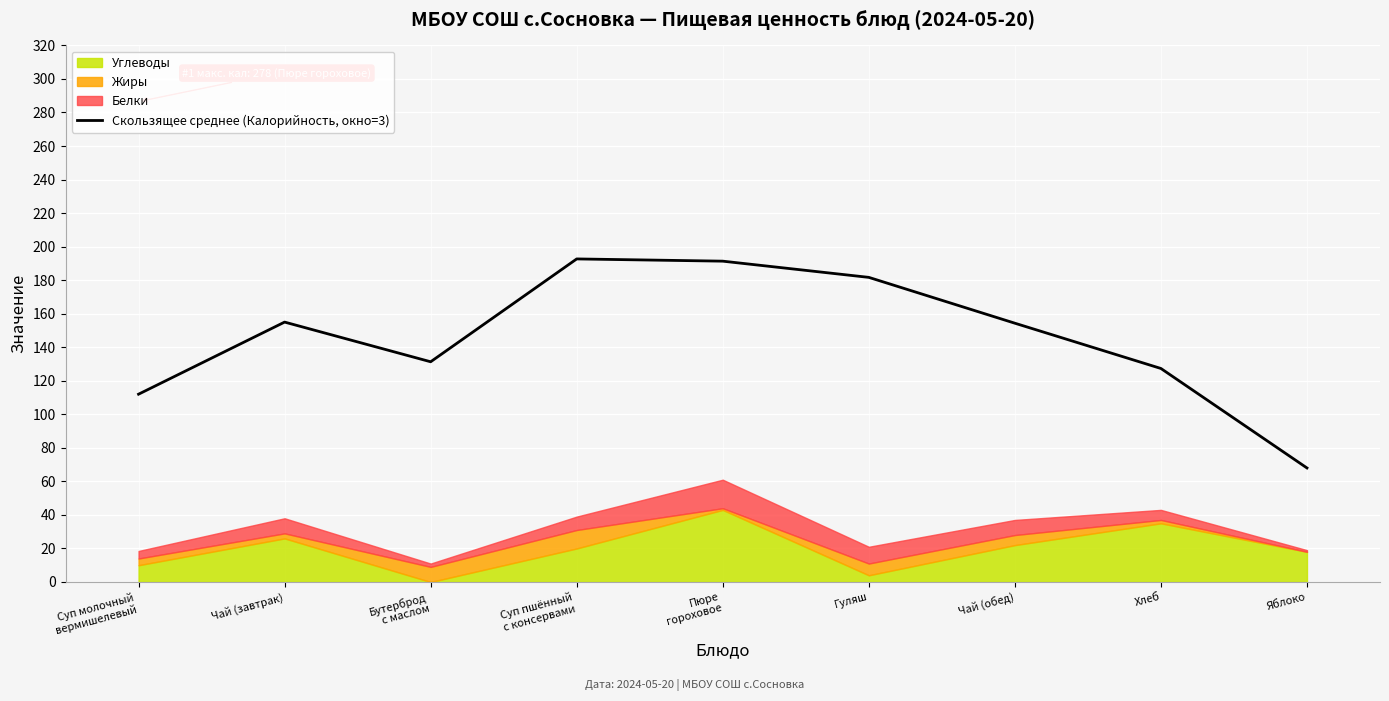

What is the ratio of the value at Яблоко to the value at Бутерброд
с маслом?

0.5